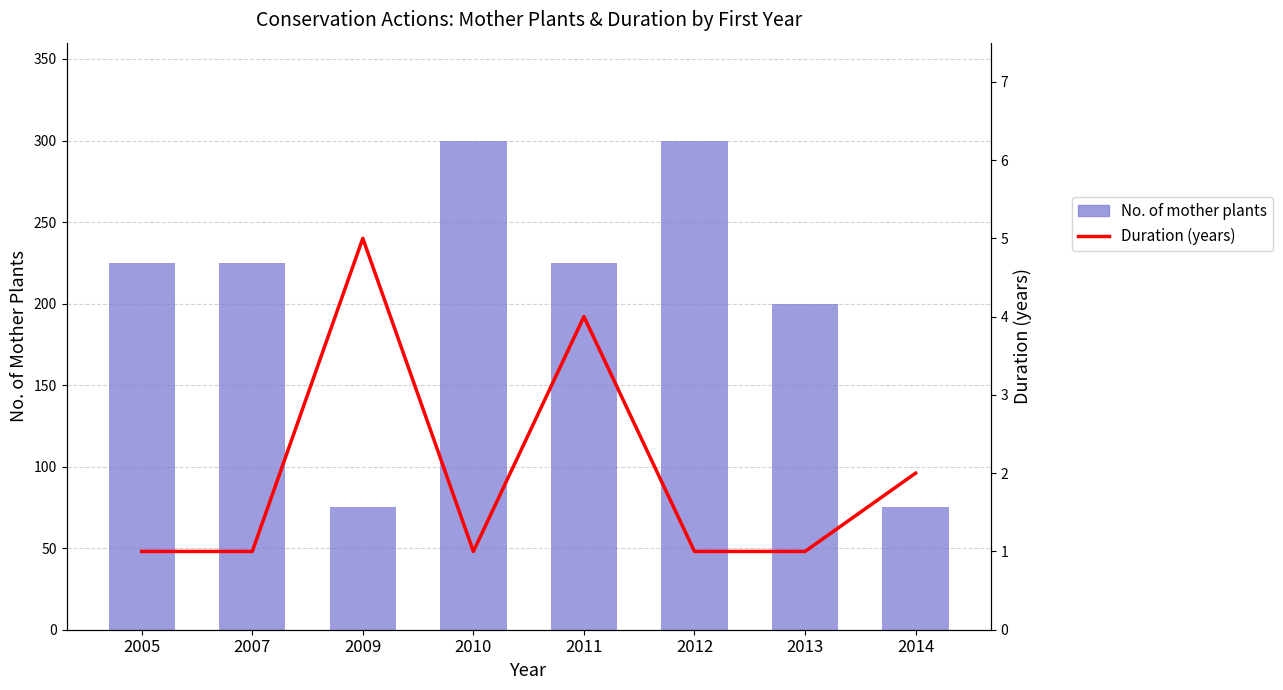

What is the average value of the No. of mother plants series?

203